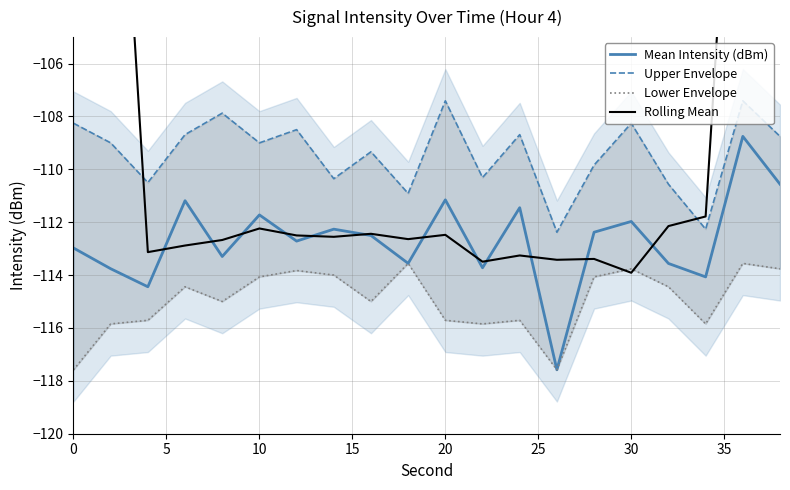

Rank the series by their average value, from lowest to highest.

Lower Envelope, Mean Intensity (dBm), Upper Envelope, Rolling Mean